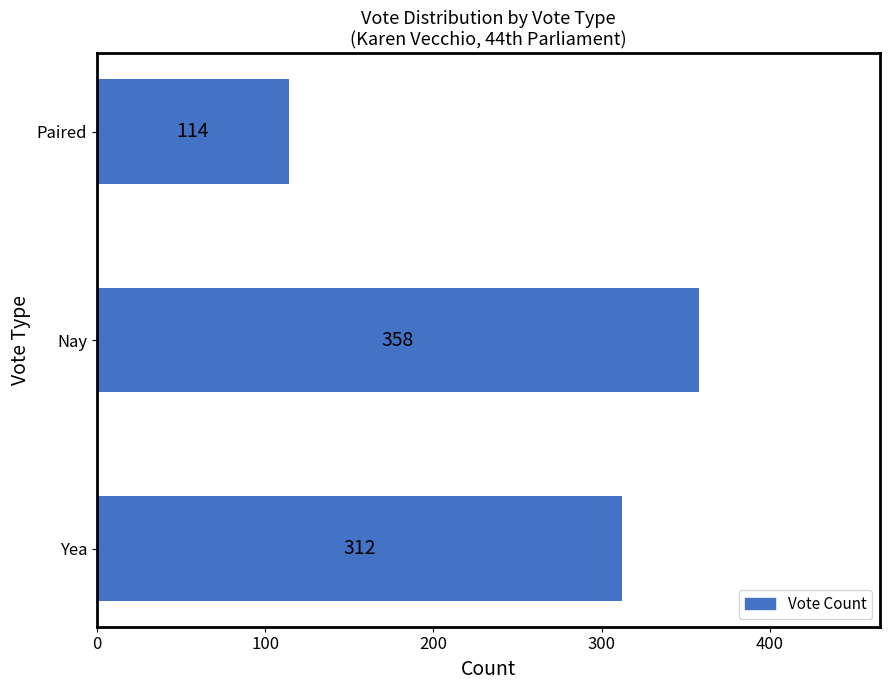

How many values are between 114 and 358?

3